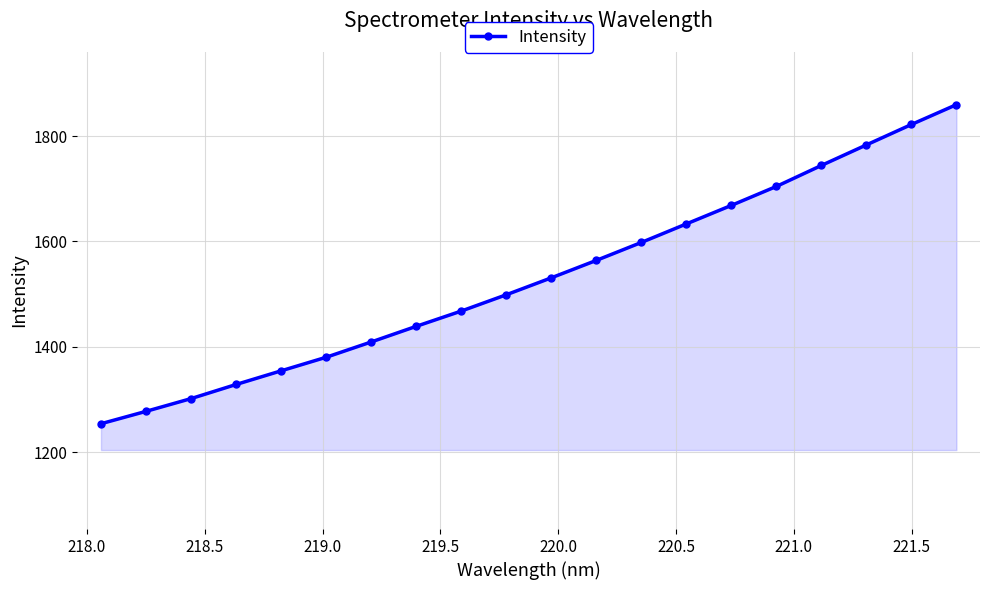

What is the sum of all values?

30618.6